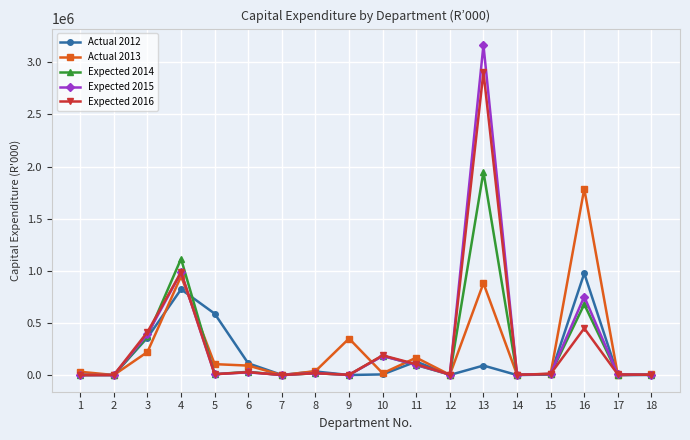

What is the highest value of the Expected 2016 series?

2906300